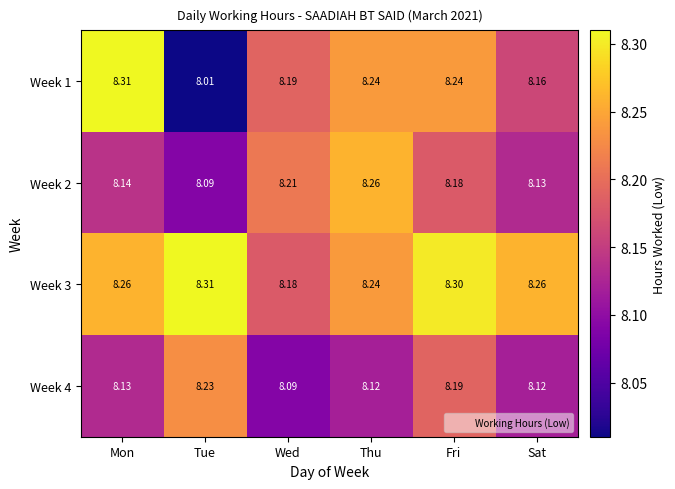

What is the difference between the highest and lowest values at Fri?

0.1